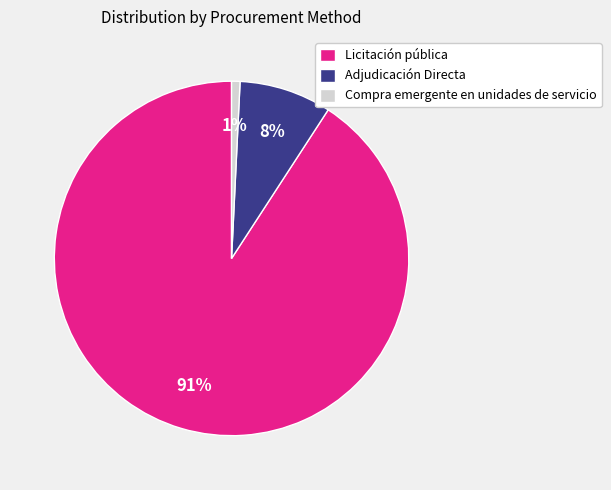

To the nearest percent, what is the difference between the largest and smallest slice percentages?

90%